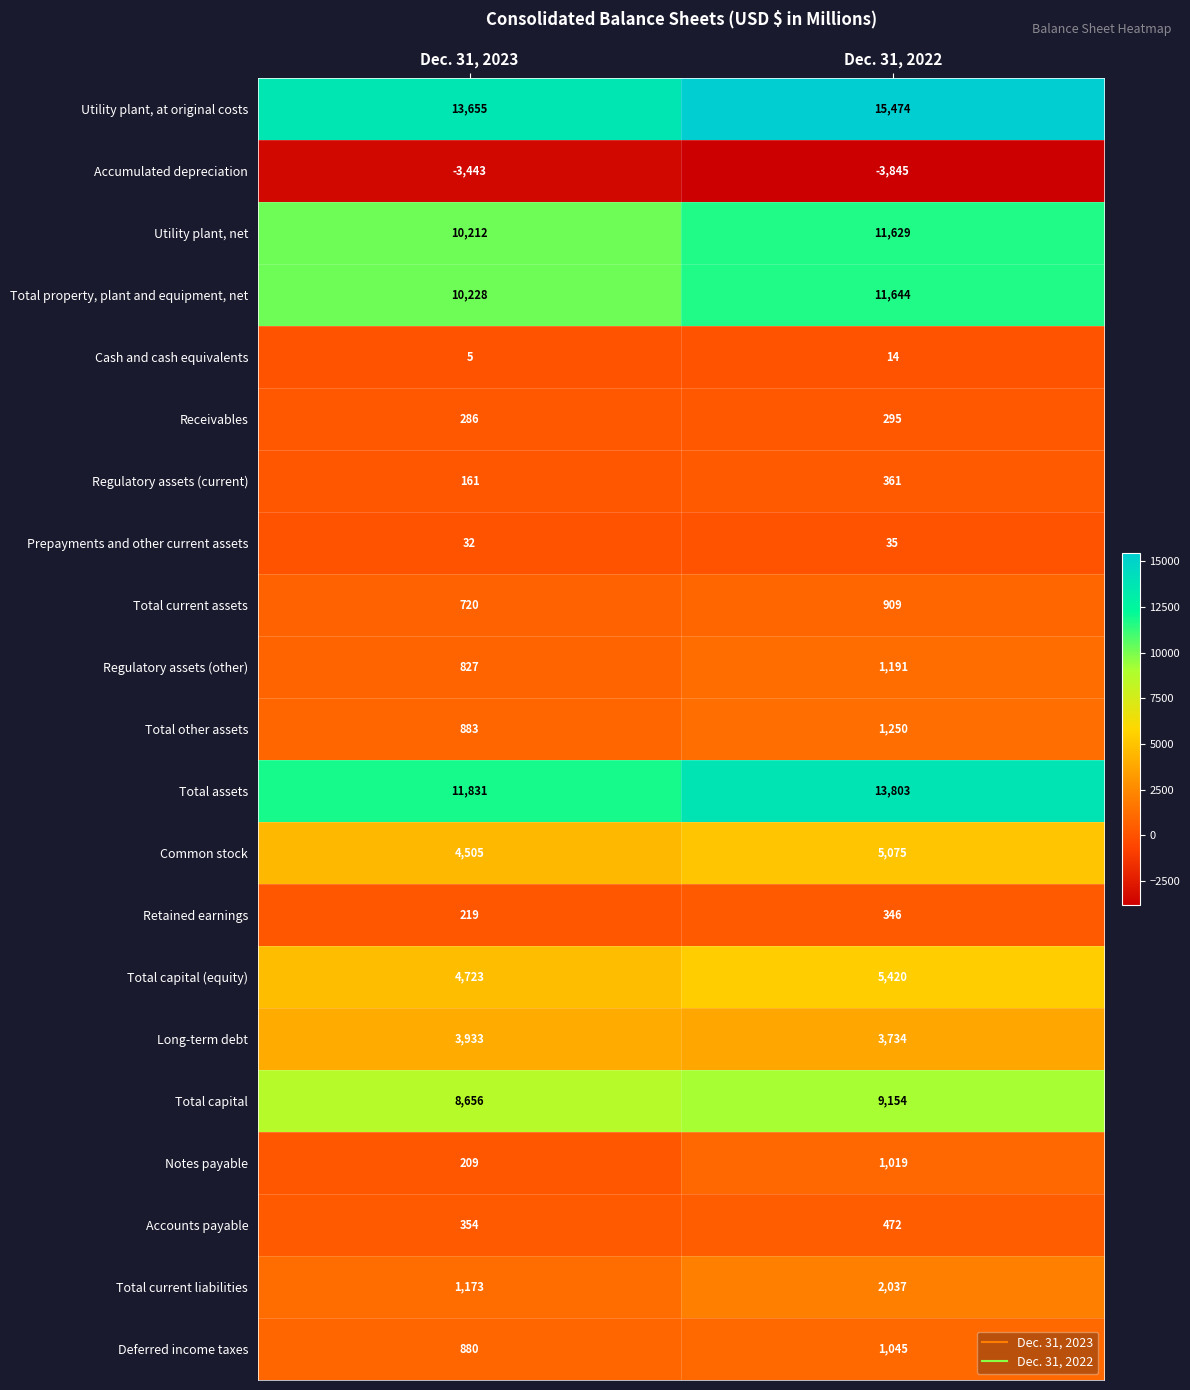

The Notes payable series shows 369 at Dec. 31, 2023. True or false?

False